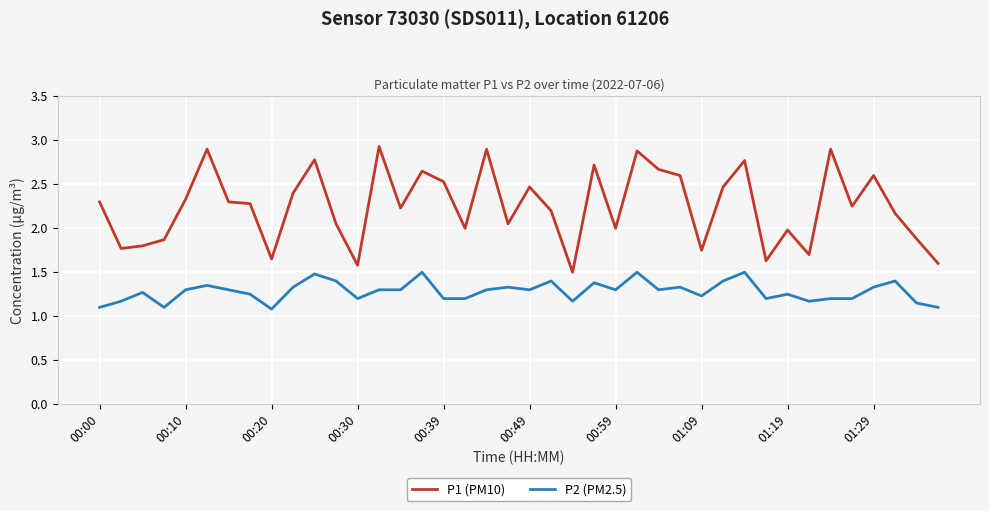

Which series has the largest total across all categories?

P1 (PM10)